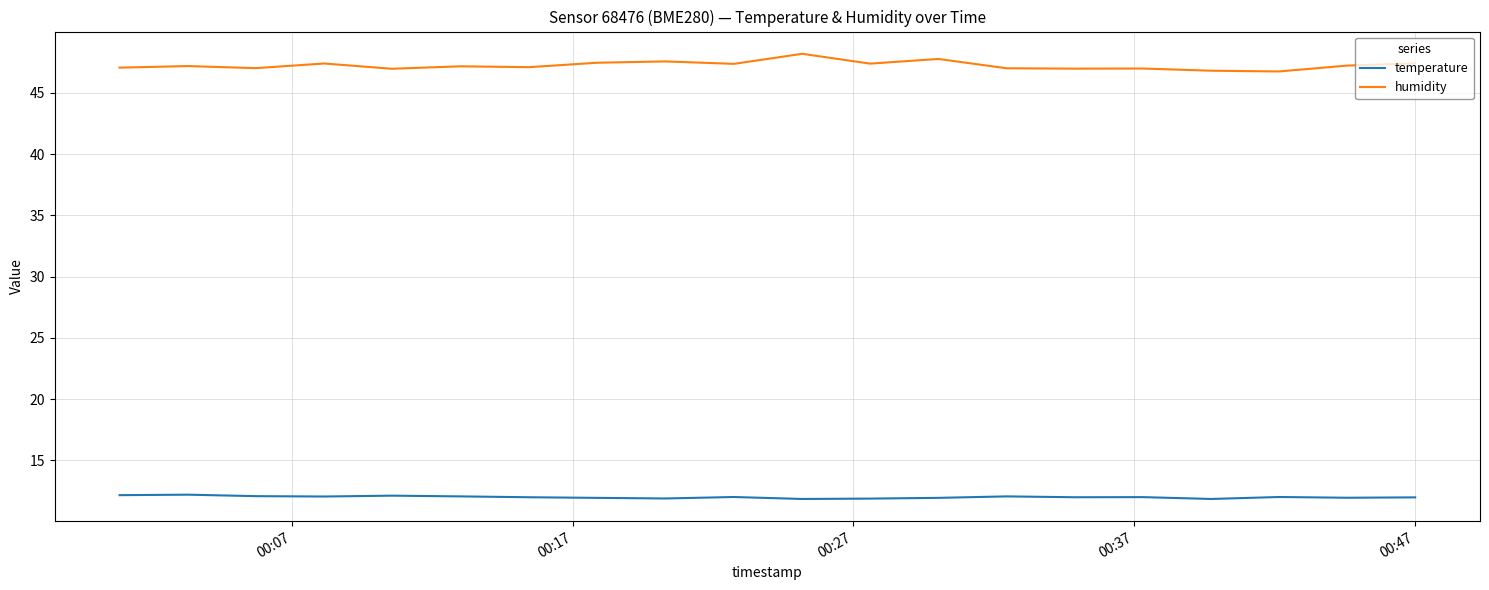

True or false: humidity and temperature cross at least once.

False